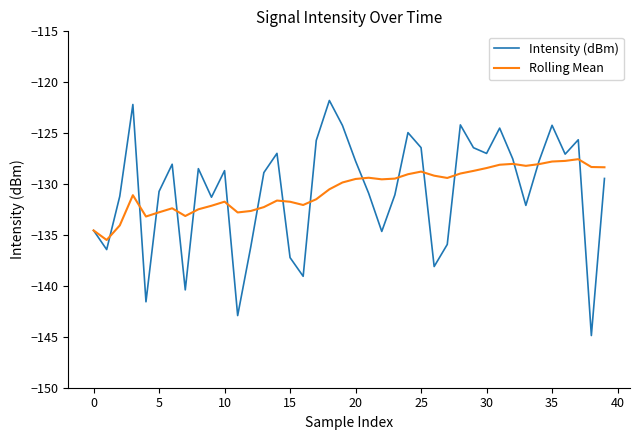

What is the minimum value for Intensity (dBm)?

-144.9